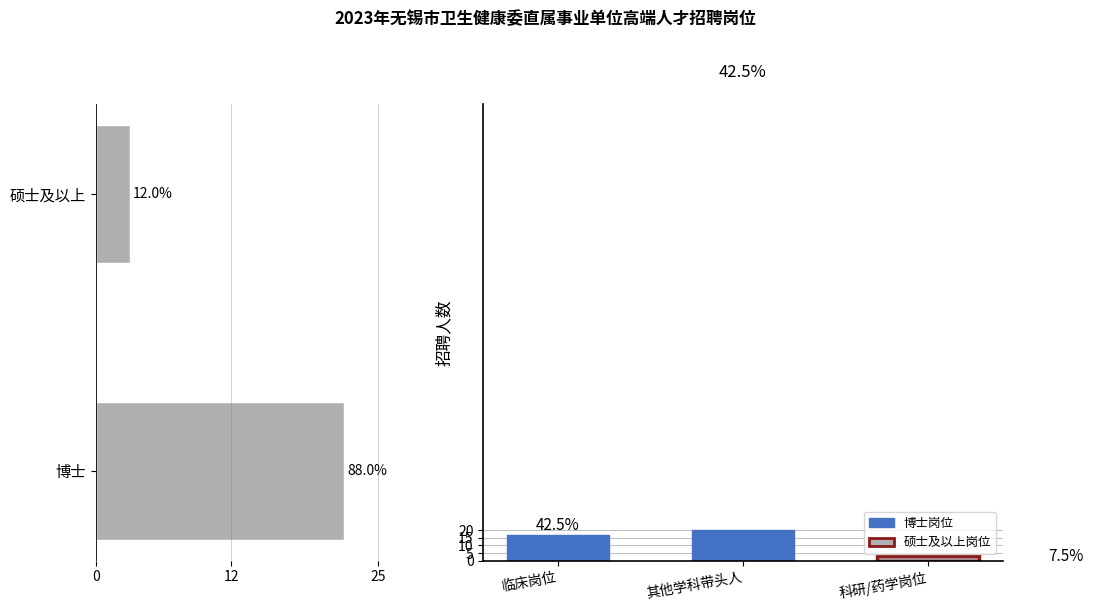

The chart shows a value of 3 at 硕士及以上. True or false?

True